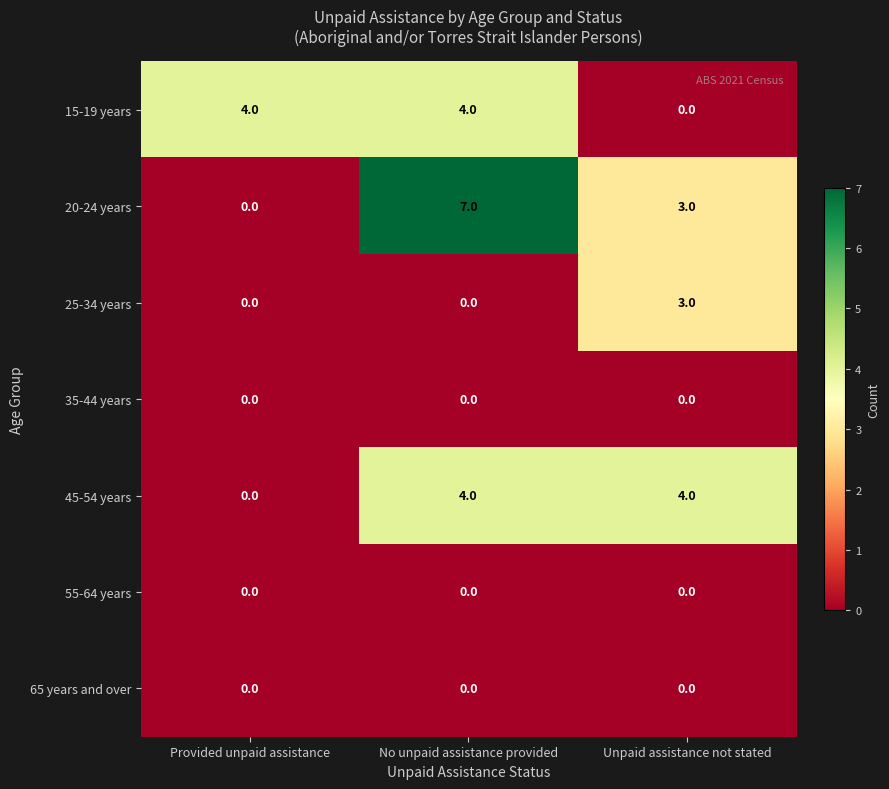

At how many categories does at least one series exceed 1?

3